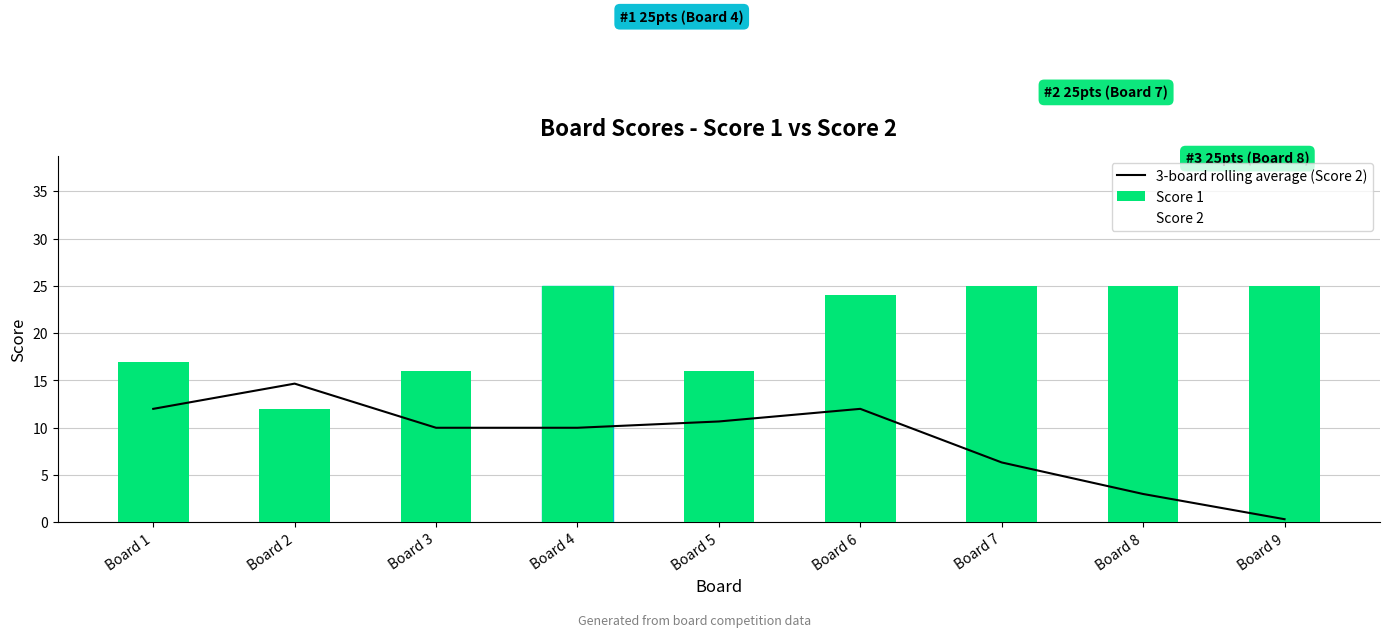

What is the sum of all 3-board rolling average (Score 2) values?

79.0